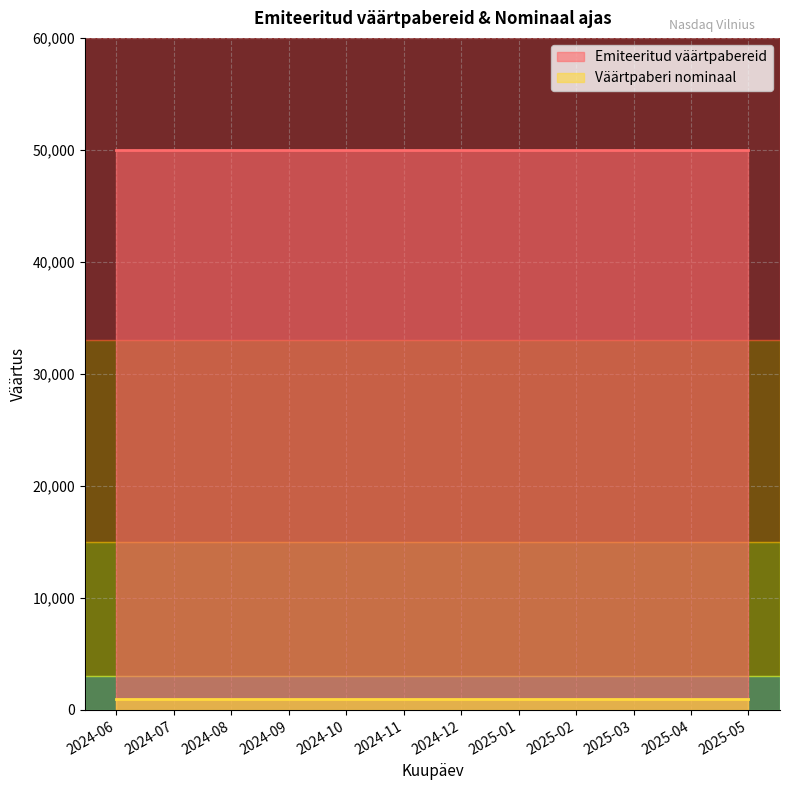

Which series has the widest spread of values?

Emiteeritud väärtpabereid